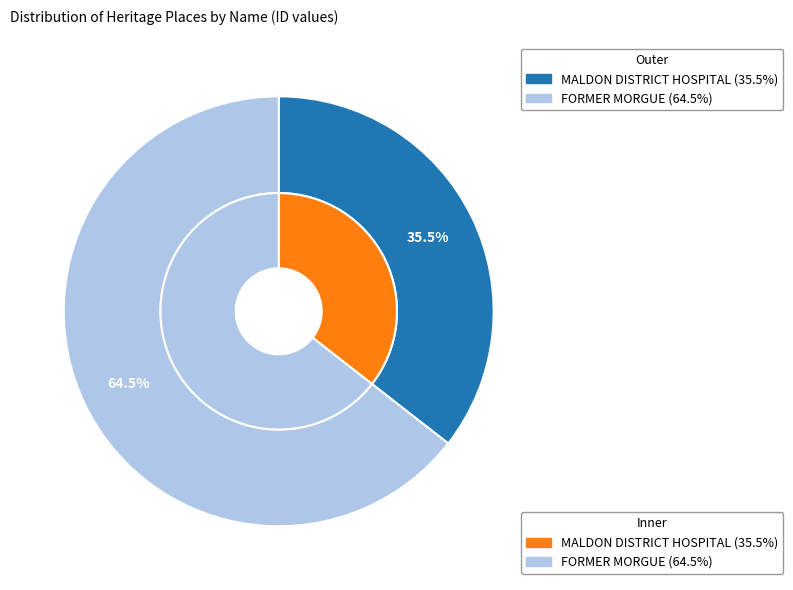

To the nearest percent, what is the combined percentage of FORMER MORGUE and MALDON DISTRICT HOSPITAL?

100%